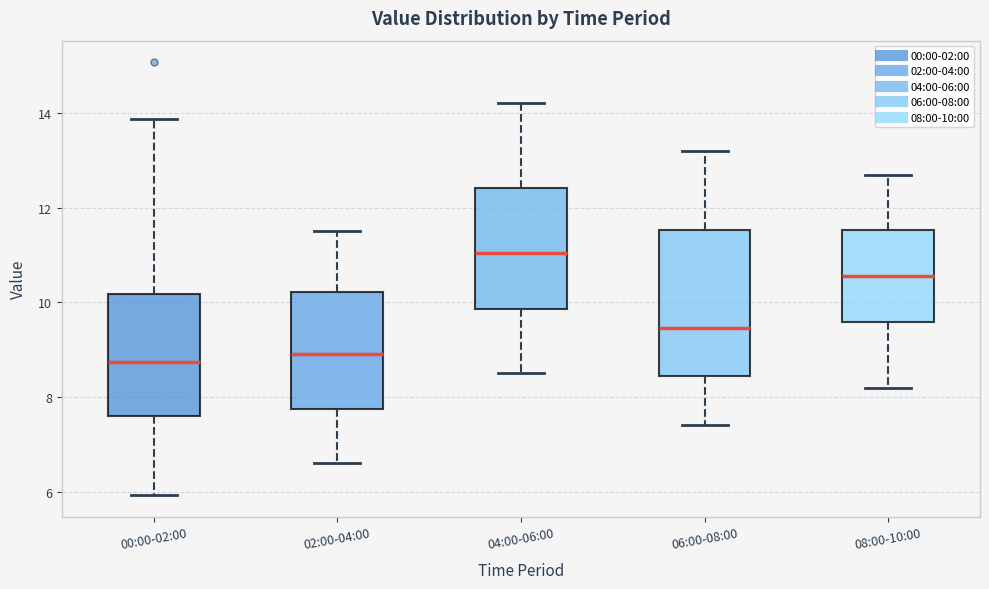

Reading left to right, transcribe this box plot: for each box, give where its median line is, the range the box spans, and where its two whiskers end, as read against the y-axis. The values are not printed on the chart, so give them approximately, as read against the axis.

00:00-02:00: median 8.8, box 7.6 to 10.2, whiskers 6.0 to 13.8
02:00-04:00: median 9.0, box 7.8 to 10.2, whiskers 6.6 to 11.6
04:00-06:00: median 11.0, box 9.8 to 12.4, whiskers 8.6 to 14.2
06:00-08:00: median 9.4, box 8.4 to 11.6, whiskers 7.4 to 13.2
08:00-10:00: median 10.6, box 9.6 to 11.6, whiskers 8.2 to 12.8